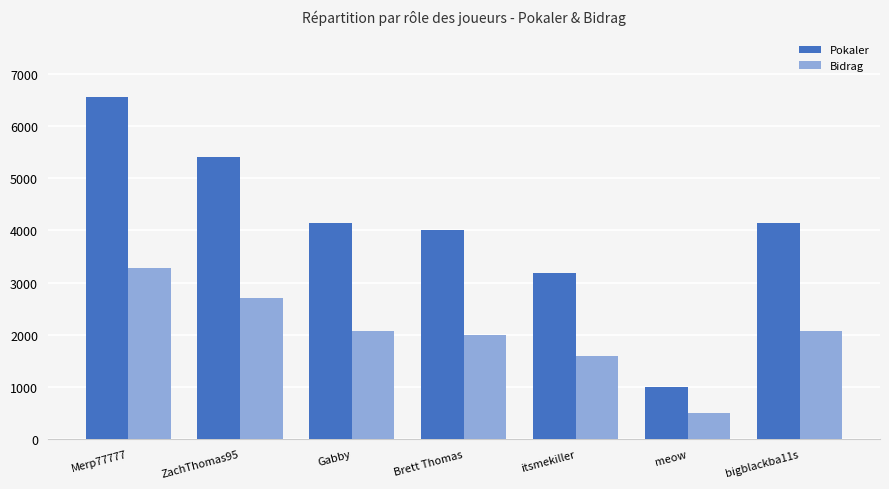

What is the total value across all series at ZachThomas95?

8118